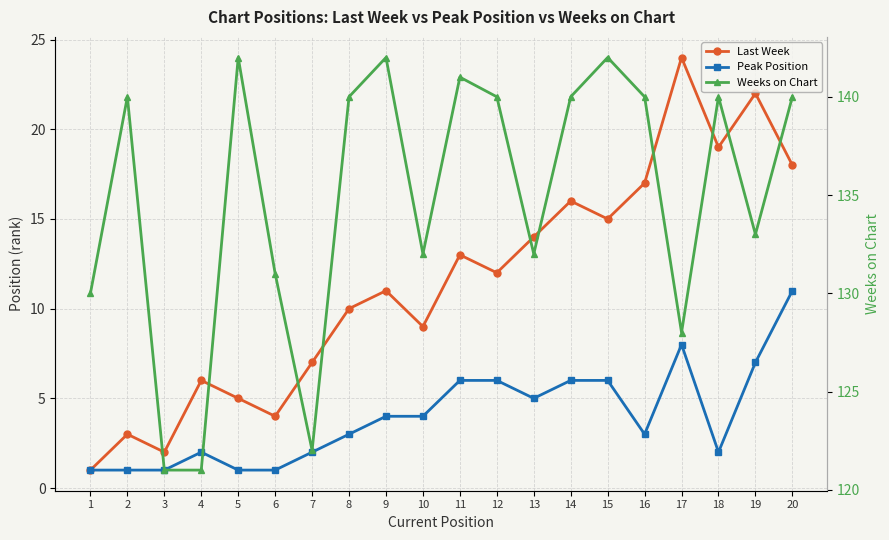

What is the difference between the Last Week values at 16 and 6?

13